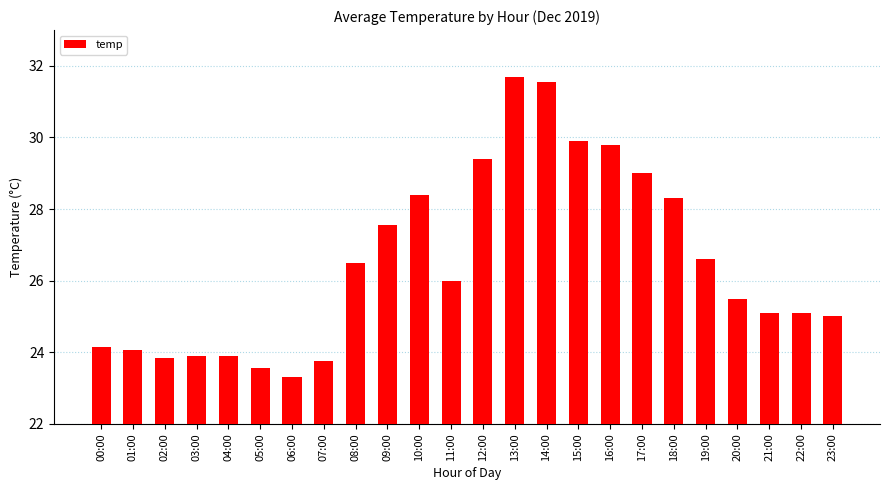

What is the label of the 1st bar from the left?

00:00